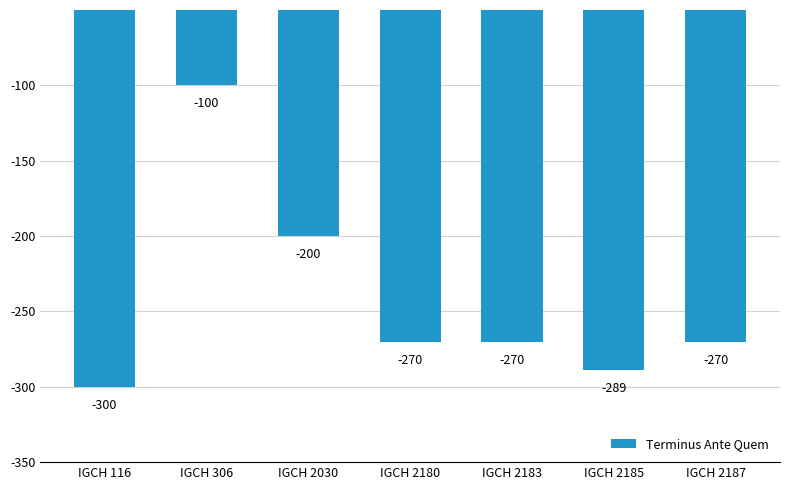

What is the maximum value shown in the chart?

-100